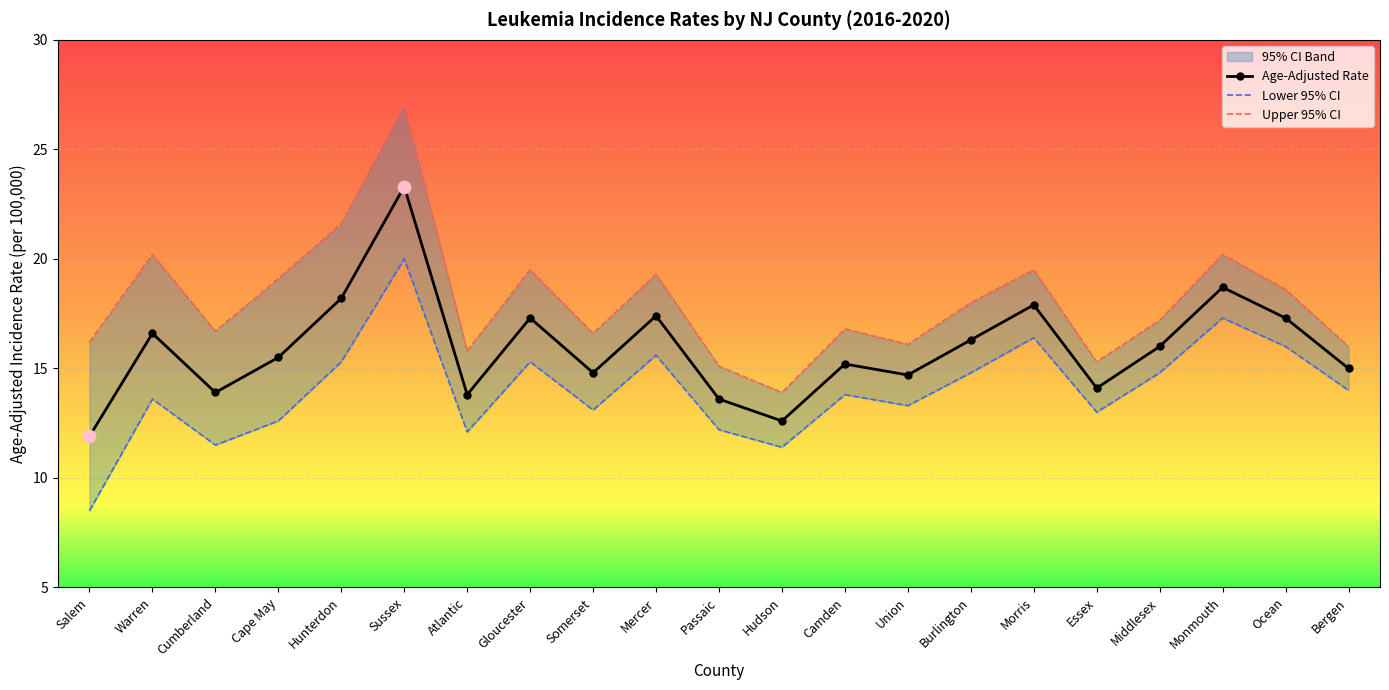

At which category is the sum across all series the highest?

Sussex